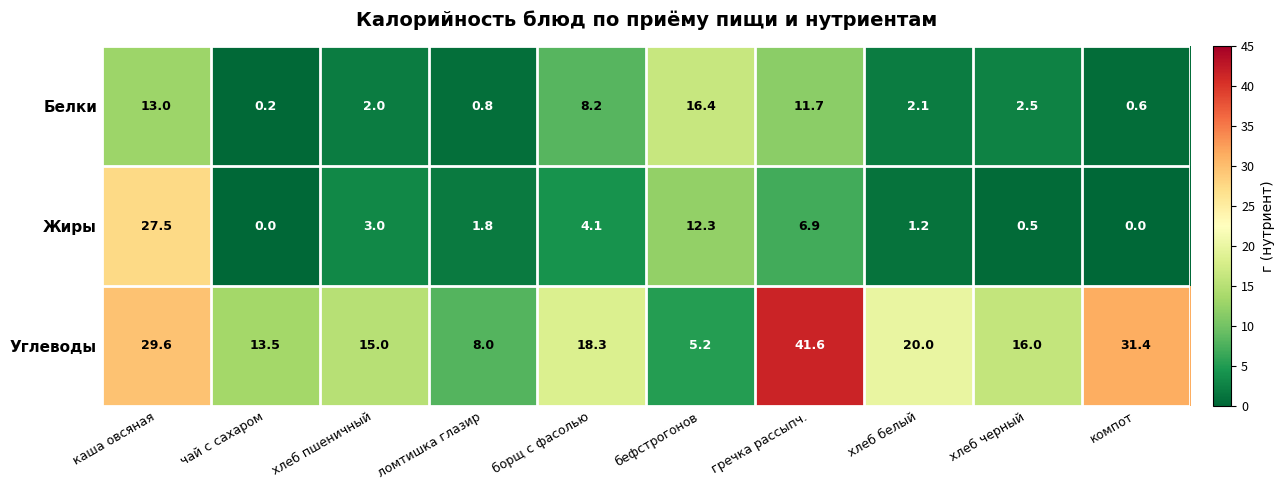

At which category is the sum across all series the highest?

каша овсяная